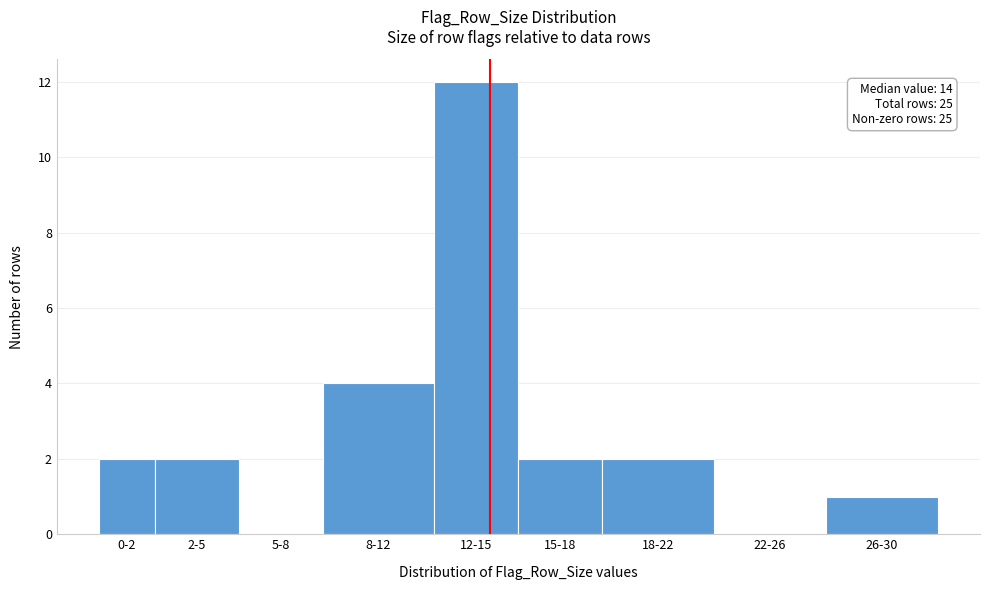

Reading right to left, list all the values displayed in this chart.

26-30=1	22-26=0	18-22=2	15-18=2	12-15=12	8-12=4	5-8=0	2-5=2	0-2=2